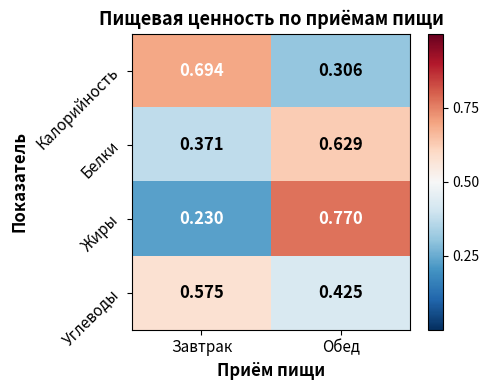

List the series in order of their peak value, highest first.

Жиры, Калорийность, Белки, Углеводы